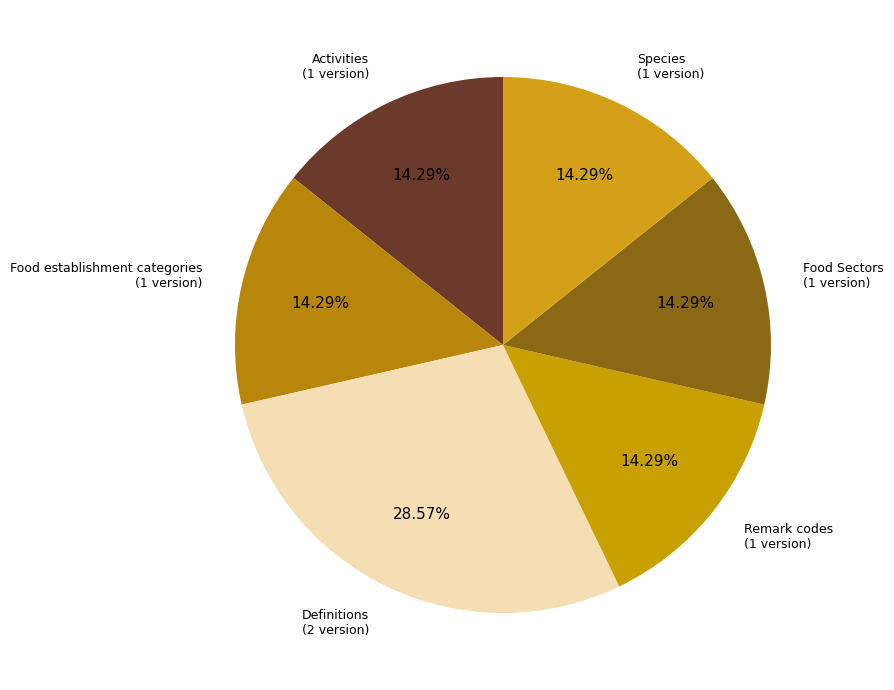

Does any single category account for the majority?

No